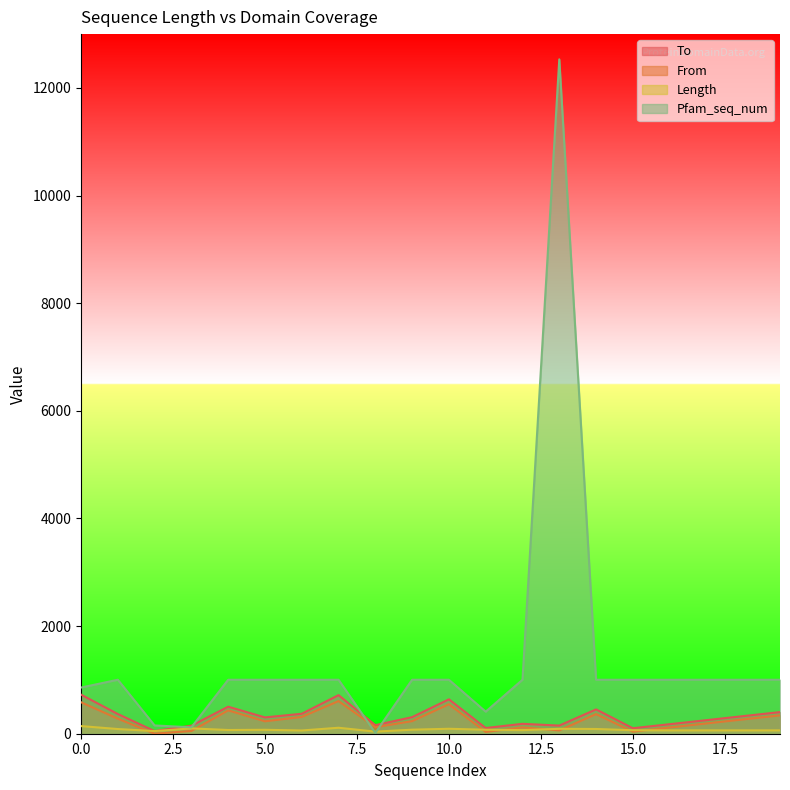

At how many categories does at least one series exceed 5814?

1